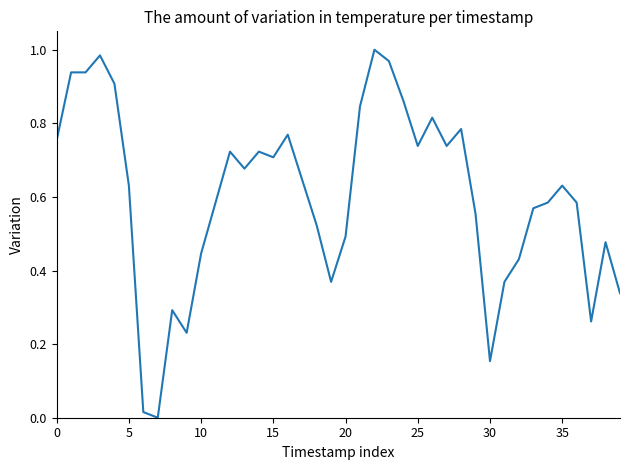

Is it true that the value at 15 is 0.7?

True